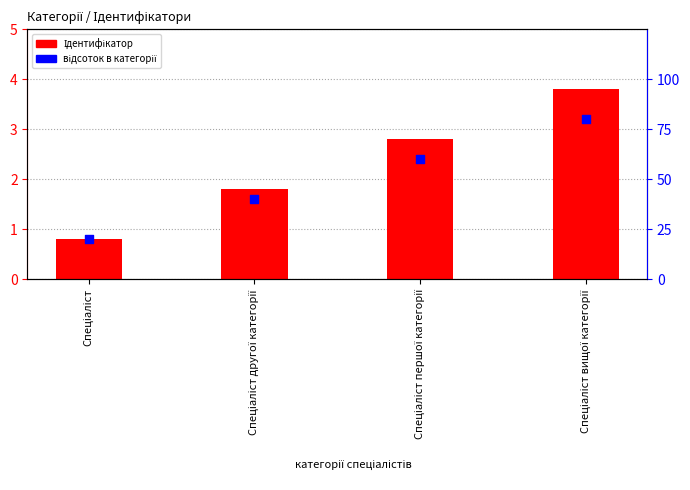

Which series has the largest Y range (max minus min)?

відсоток